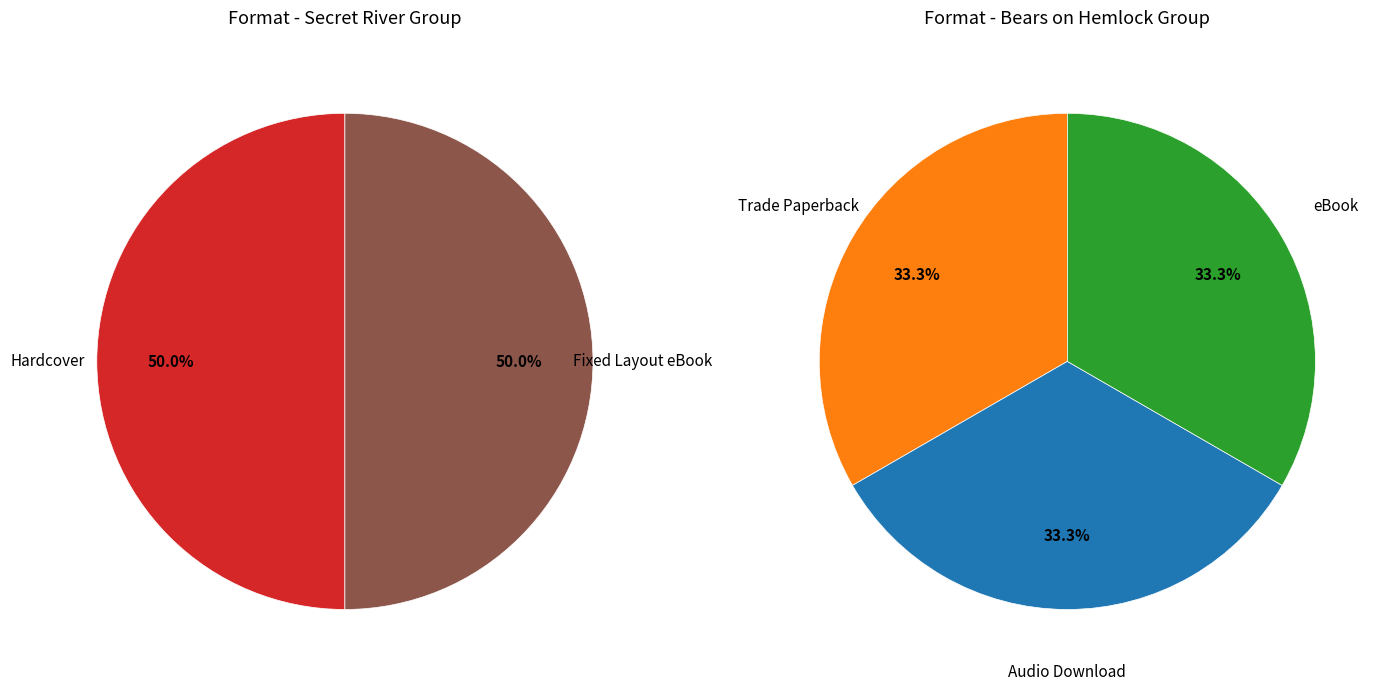

How many slices are in this pie chart?

5